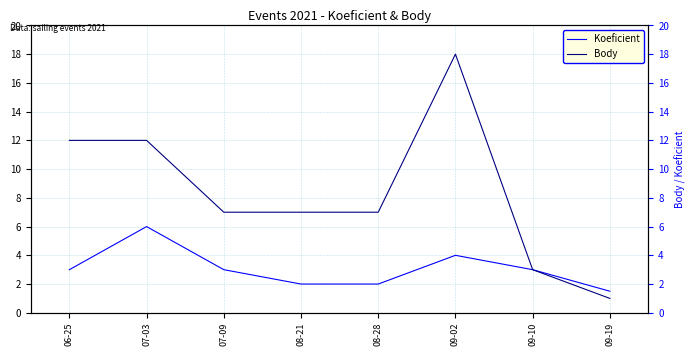

What is the lowest value of the Koeficient series?

1.5